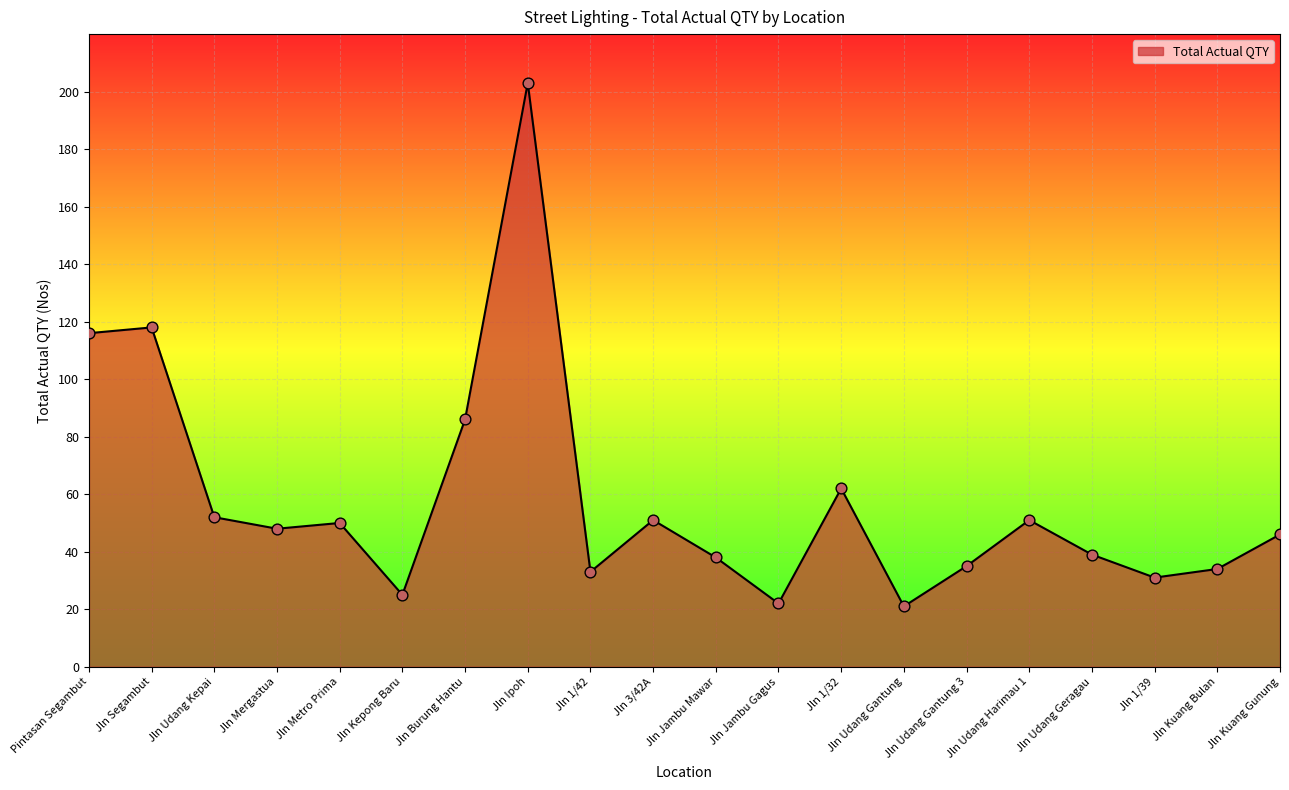

Which has a higher value, Jln Udang Gantung 3 or Jln Segambut?

Jln Segambut